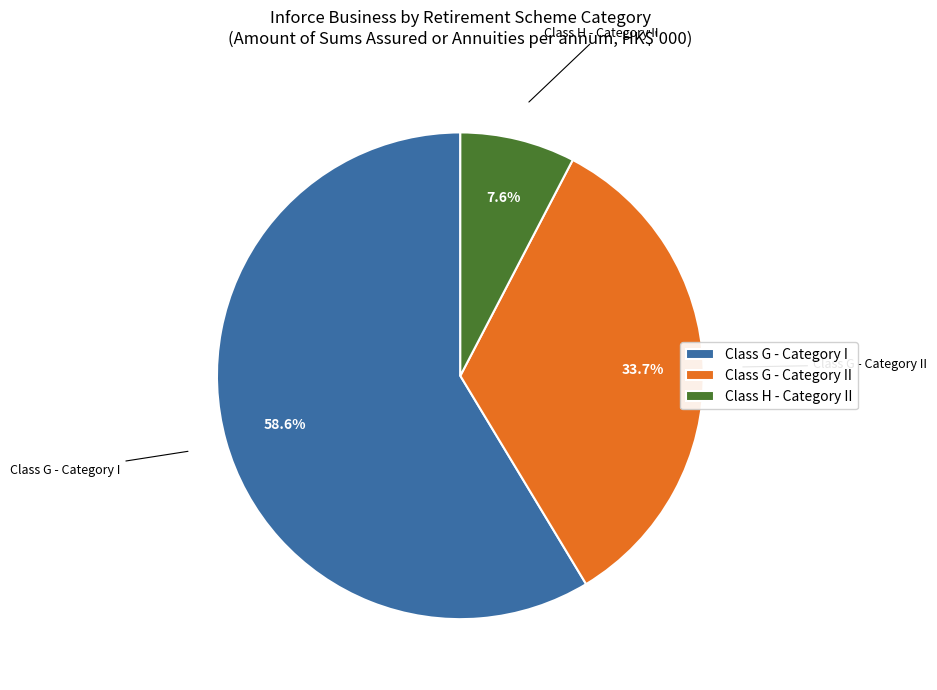

Approximately how many times larger is the value at Class H - Category II compared to Class G - Category I?

0.1